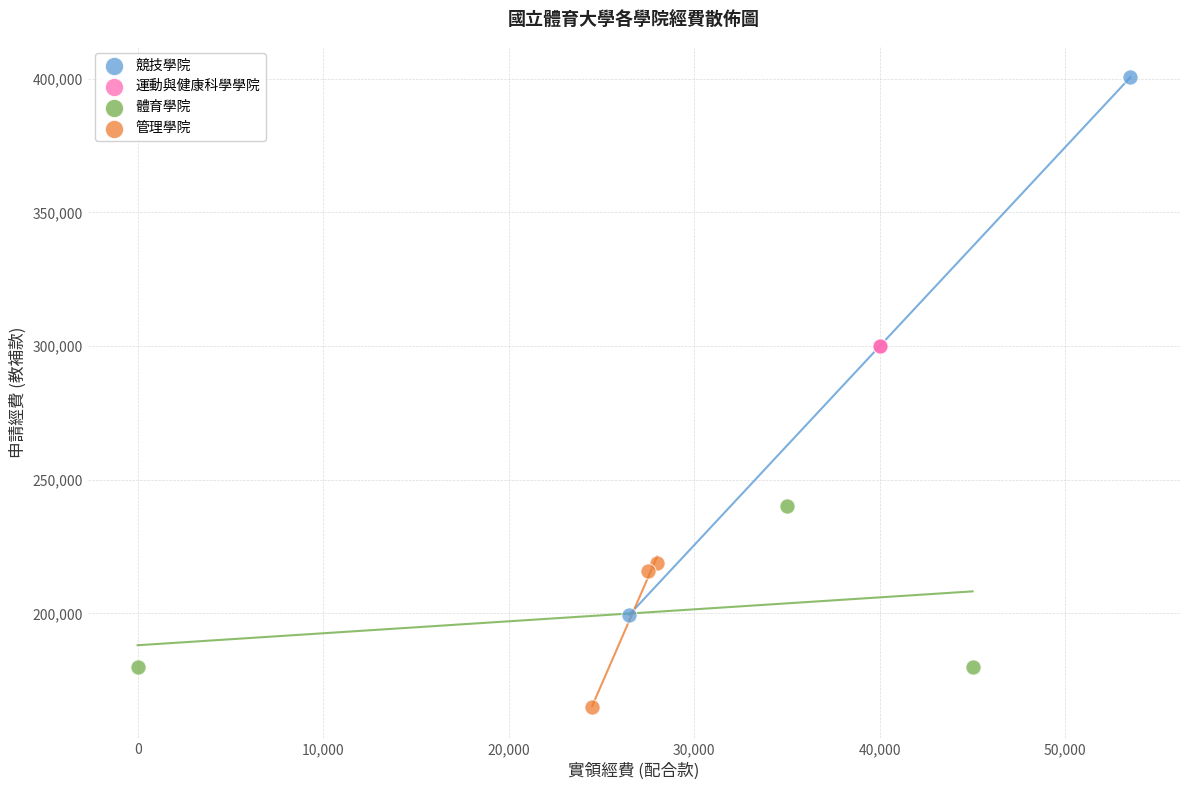

Which series reaches the maximum Y coordinate?

競技學院